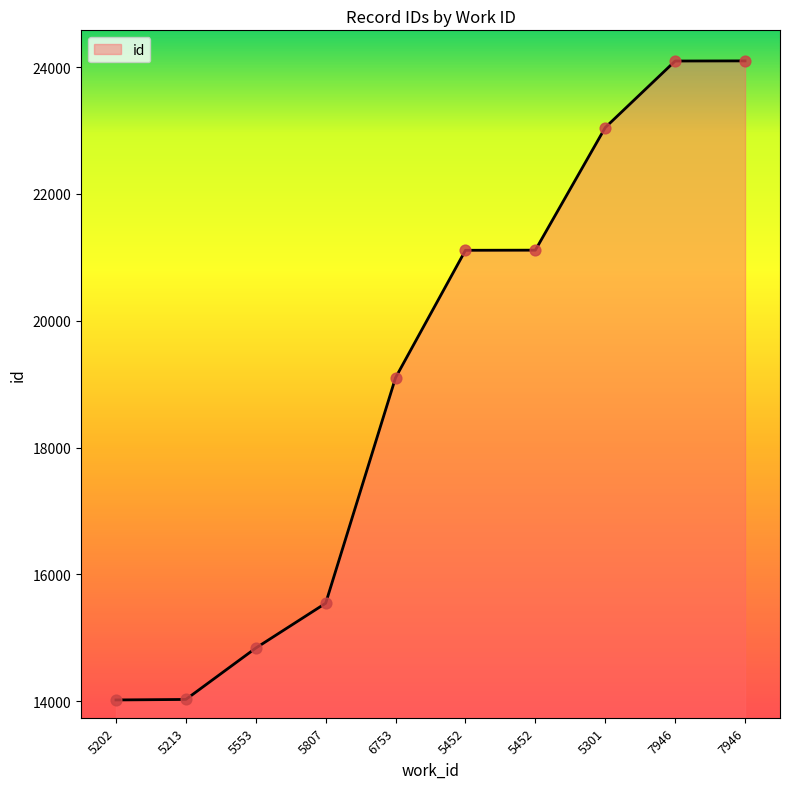

Approximately how many times larger is the value at 5213 compared to 7946?

0.6